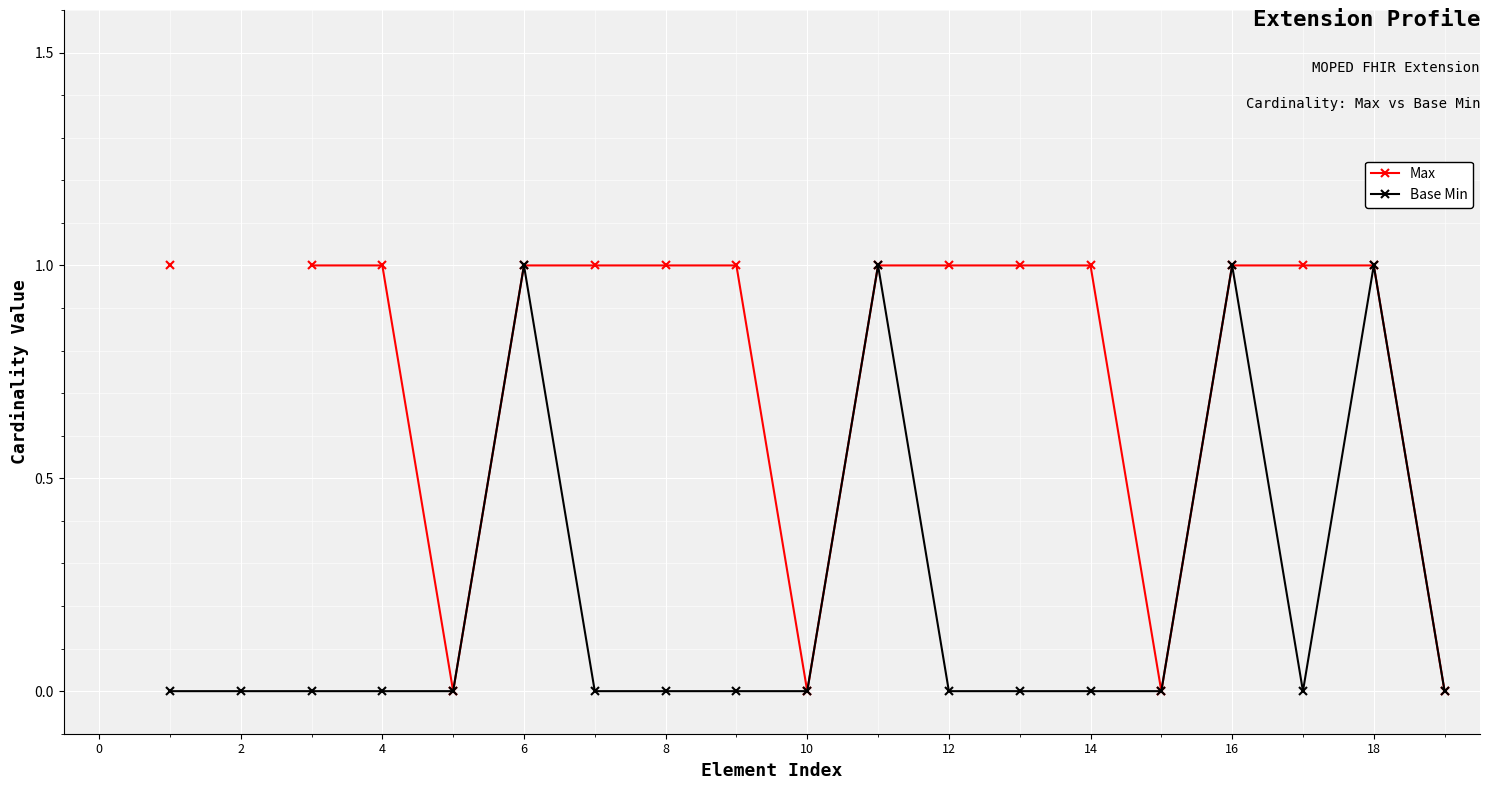

At 8, list the series in order from smallest to largest.

Base Min, Max